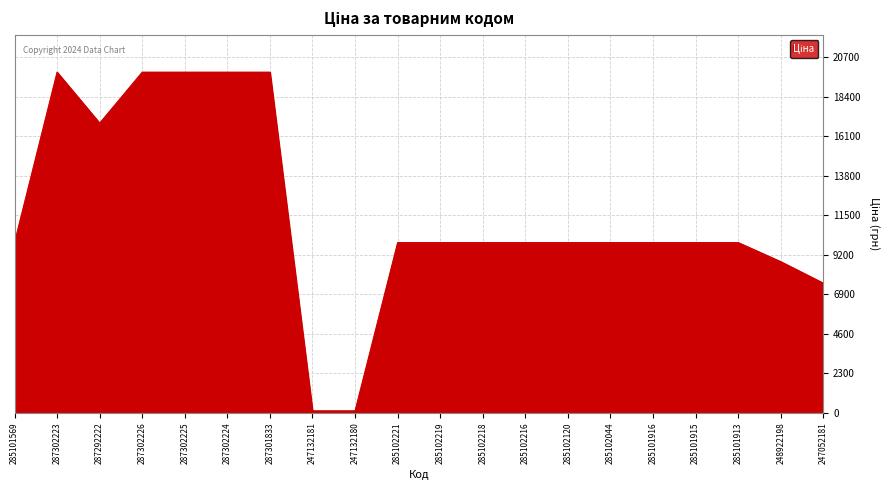

At which category does the data reach its first local valley?

287292222